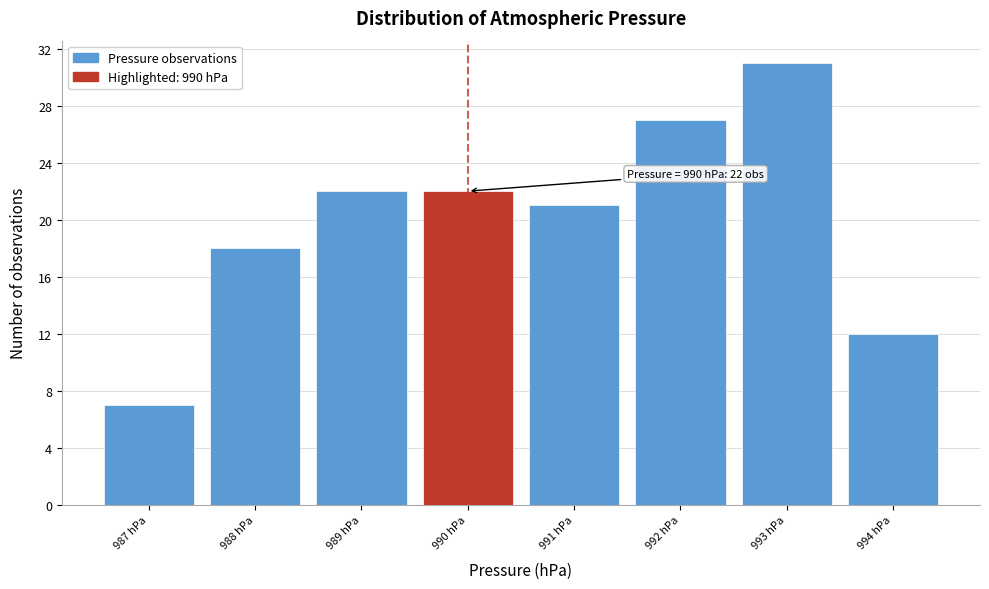

Over which range of the x-axis is the bar tallest?

992.5 to 993.5